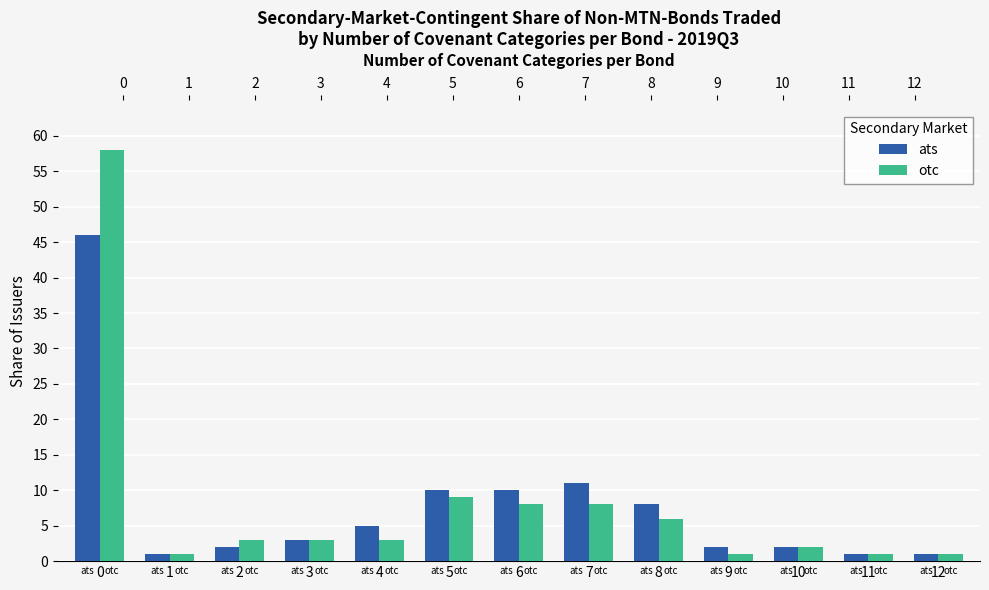

What is the value of the ats bar at the 8th from the left?

11